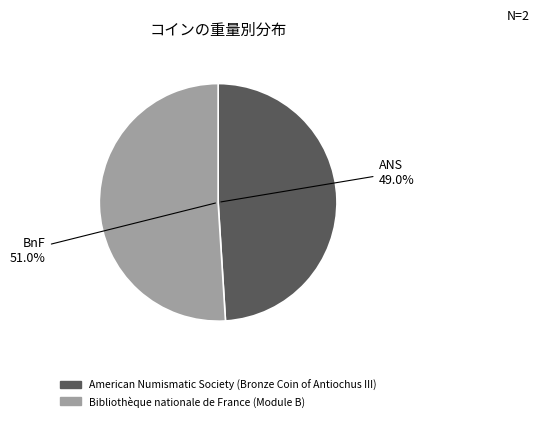

Does Bibliothèque nationale de France (Module B) account for over 50% of the chart?

Yes